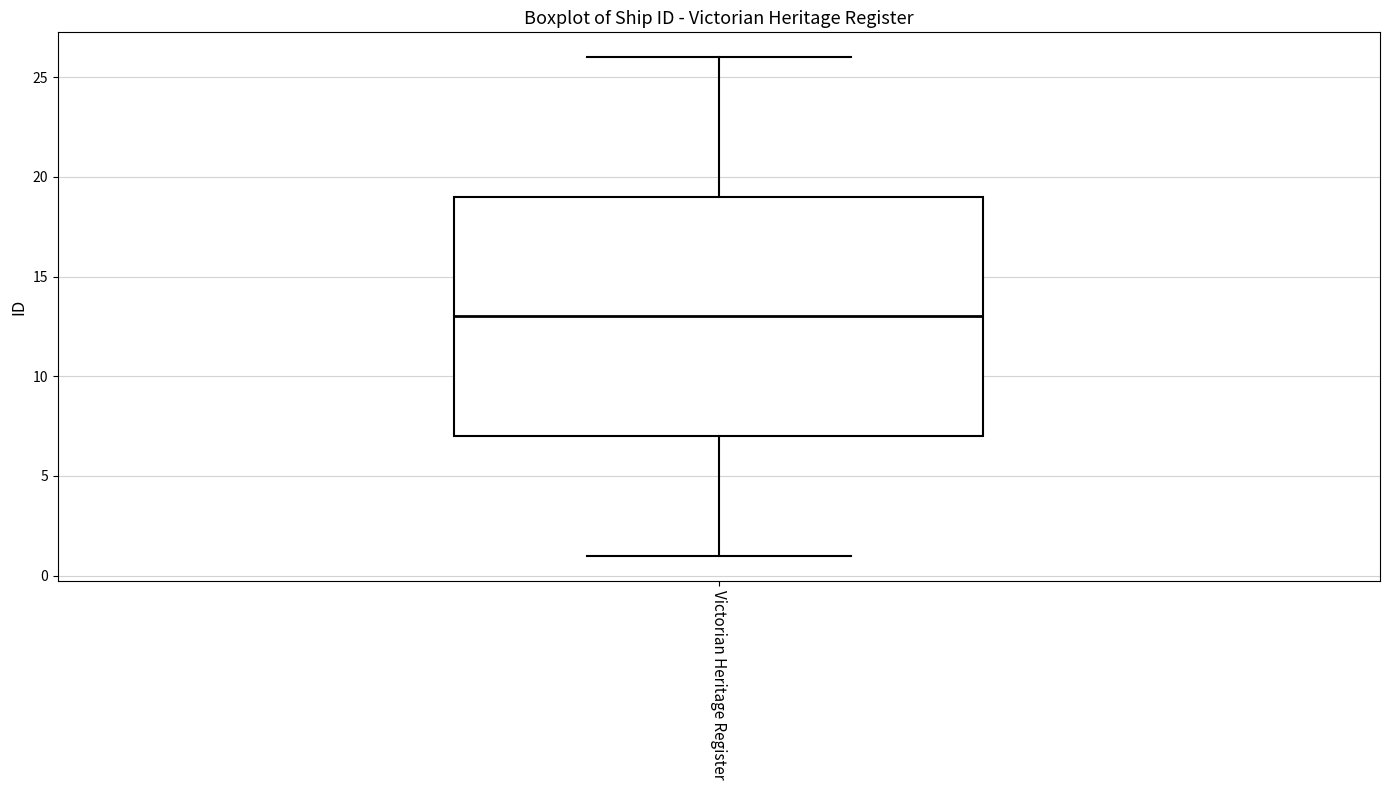

Where is the upper edge of the box for Victorian Heritage Register on the y-axis? The values are not printed on the chart, so give them approximately, as read against the axis.

19